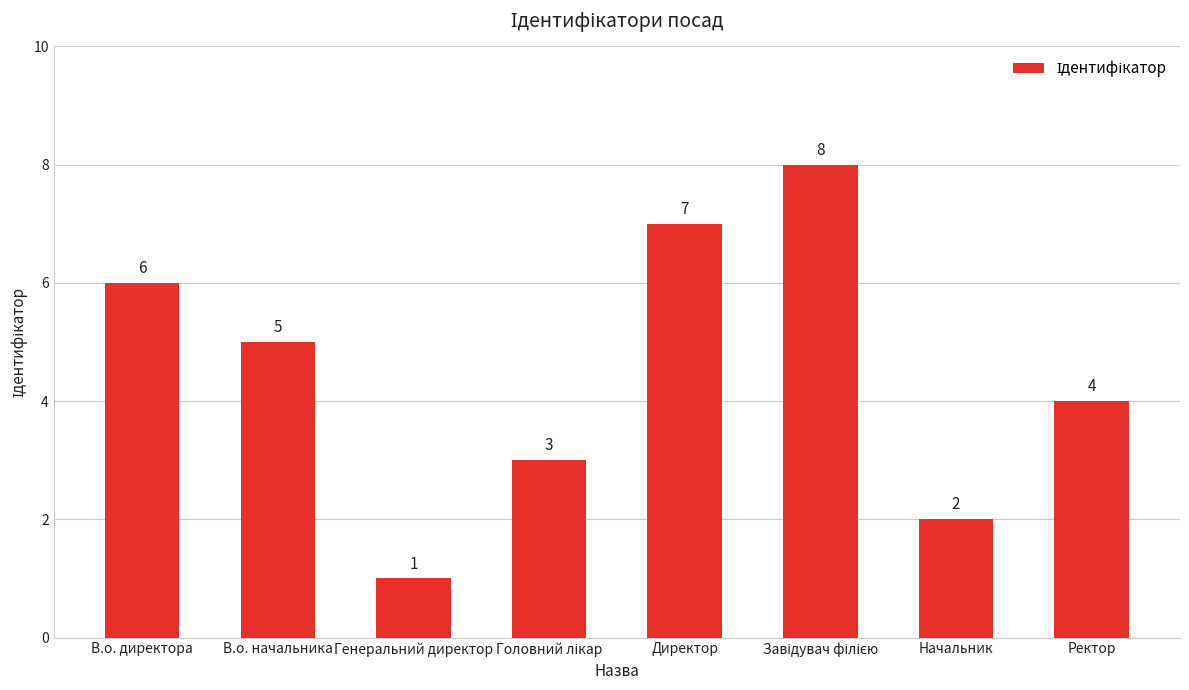

Count the values in the range 3 to 7.

5